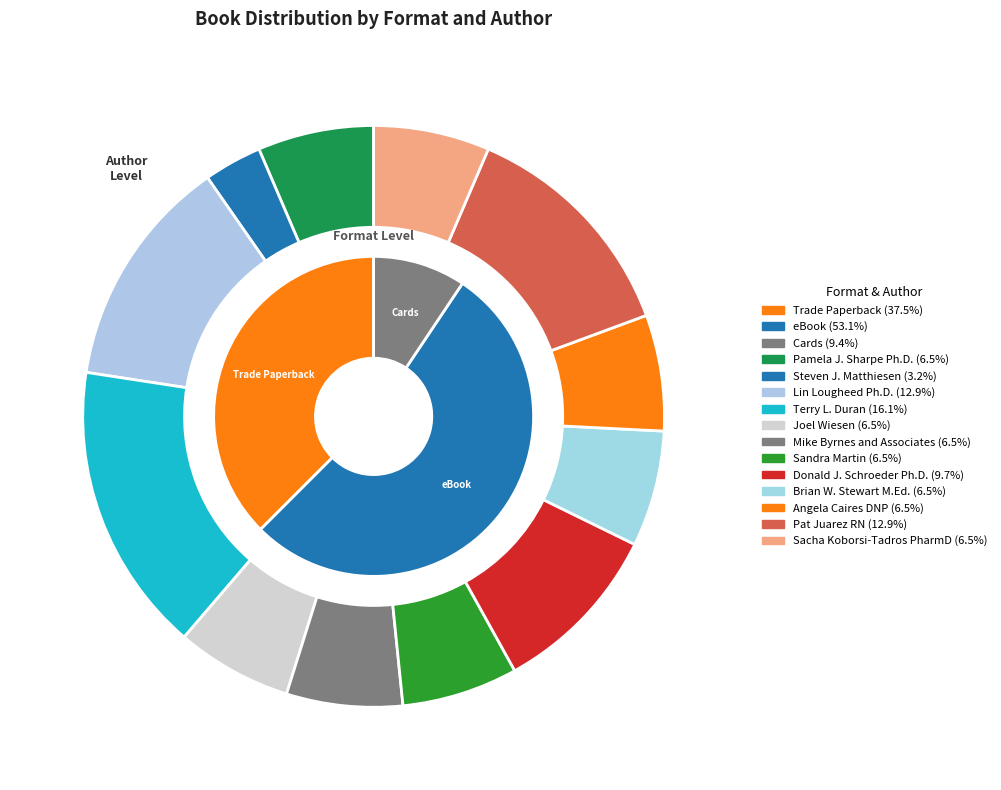

Rank the categories by value from lowest to highest.

Cards, Trade Paperback, eBook